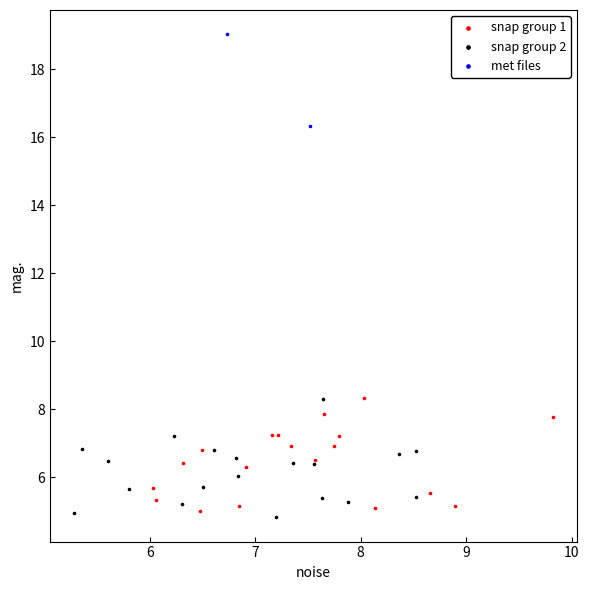

What are all the series names shown in the legend?

snap group 1, snap group 2, met files